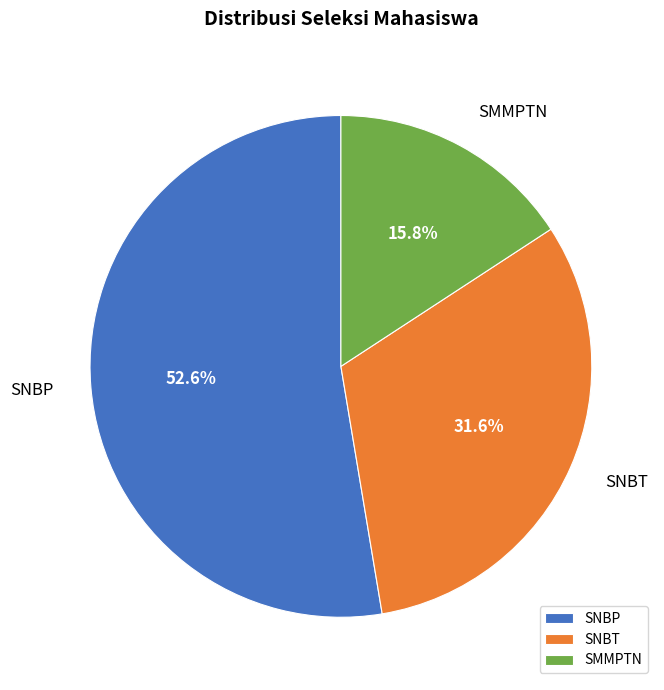

True or false: SNBP accounts for 60% of the total.

False